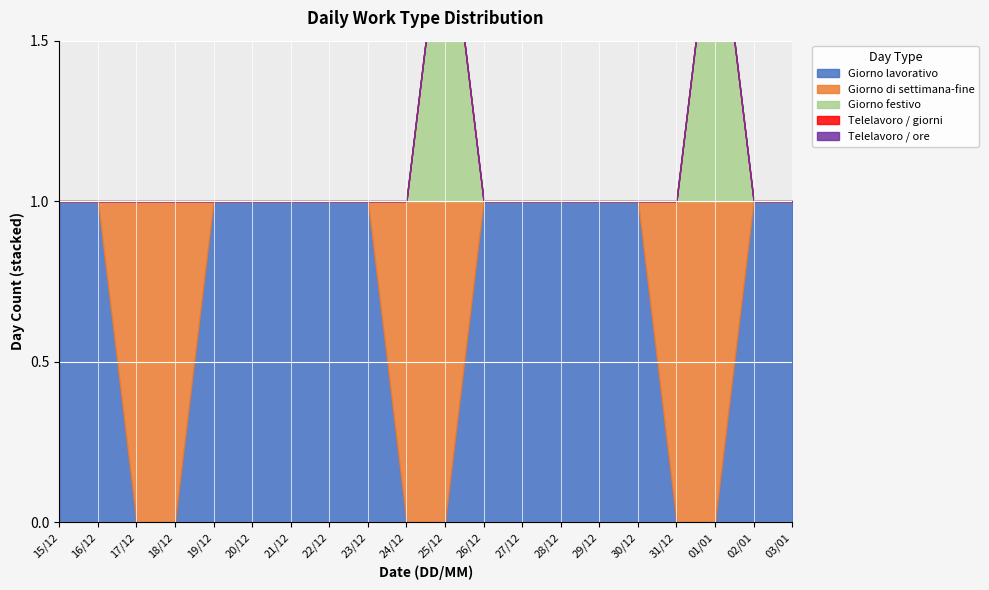

At which label does Giorno di settimana-fine reach its peak?

17/12